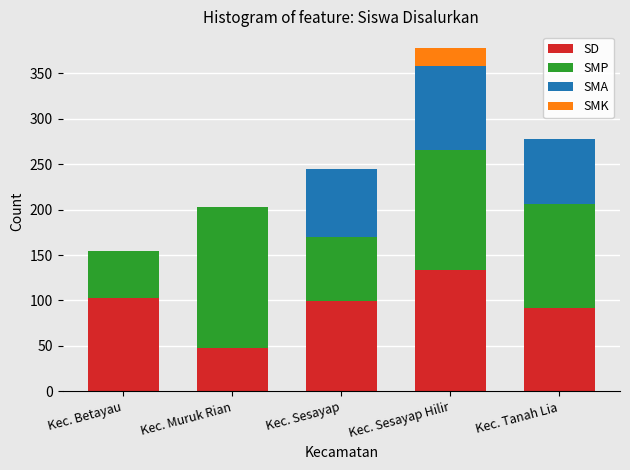

Reading left to right, list the values for the SD series.

Kec. Betayau=103	Kec. Muruk Rian=48	Kec. Sesayap=99	Kec. Sesayap Hilir=134	Kec. Tanah Lia=92